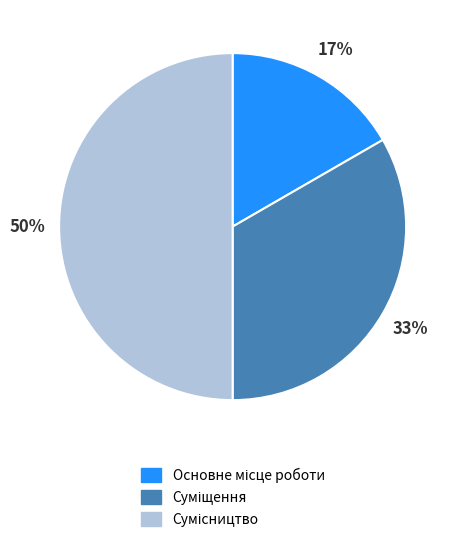

To the nearest percent, what is the average slice percentage?

33%